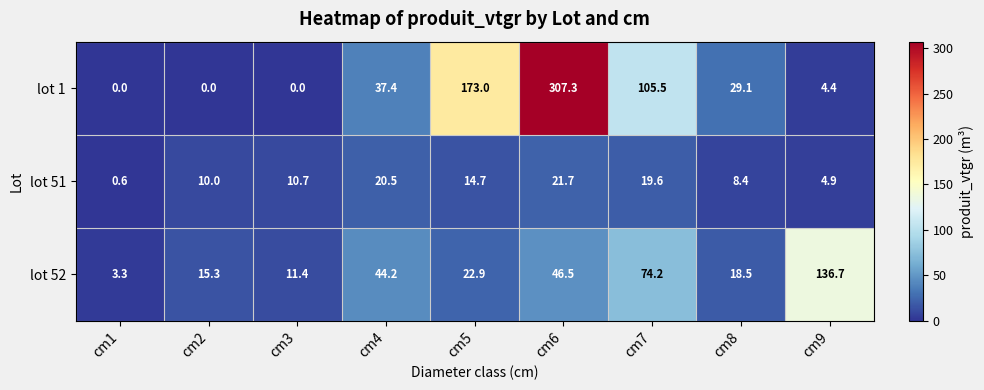

How many distinct data groups are displayed?

3